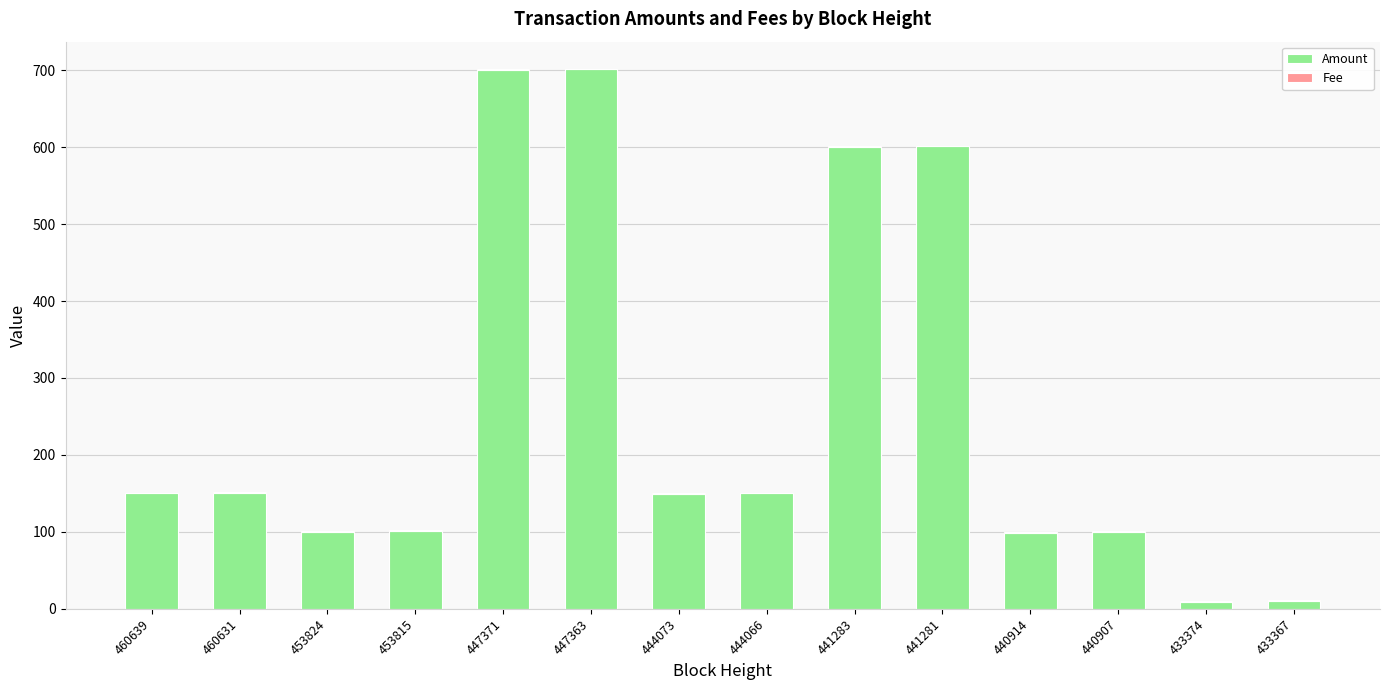

What is the maximum value for Amount?

701